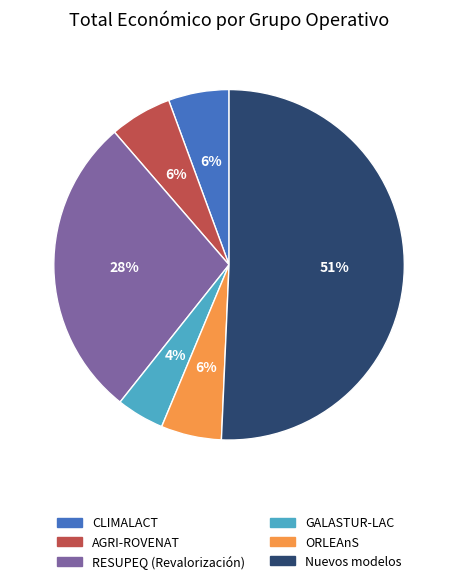

Count the number of slices in the pie.

6